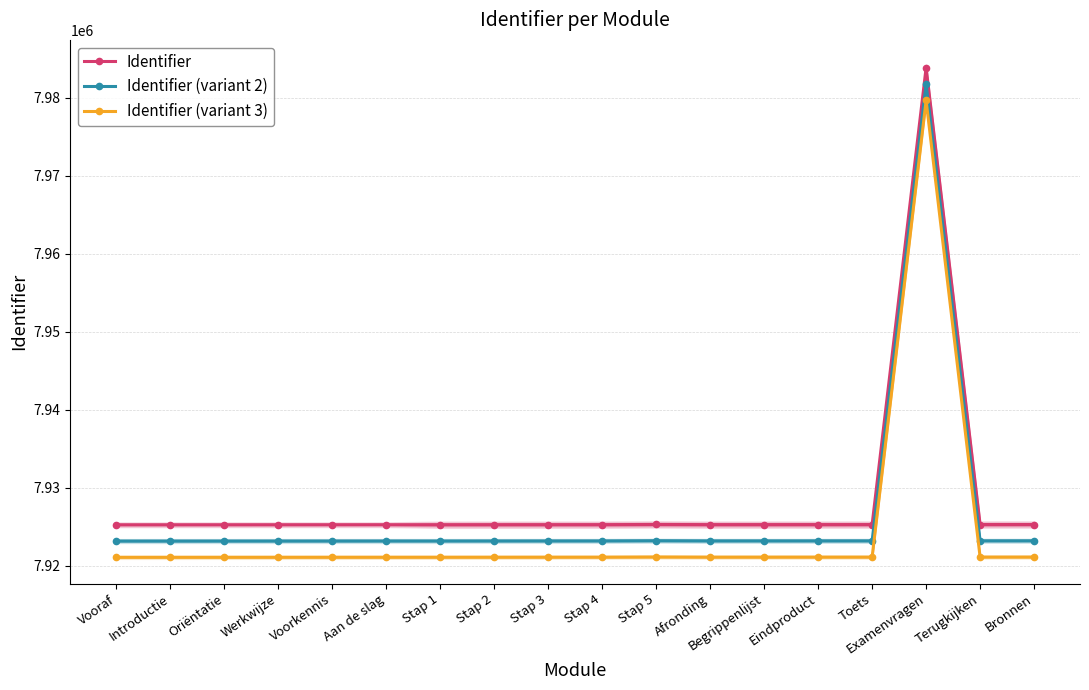

The Identifier (variant 2) series shows 3937546.3 at Eindproduct. True or false?

False